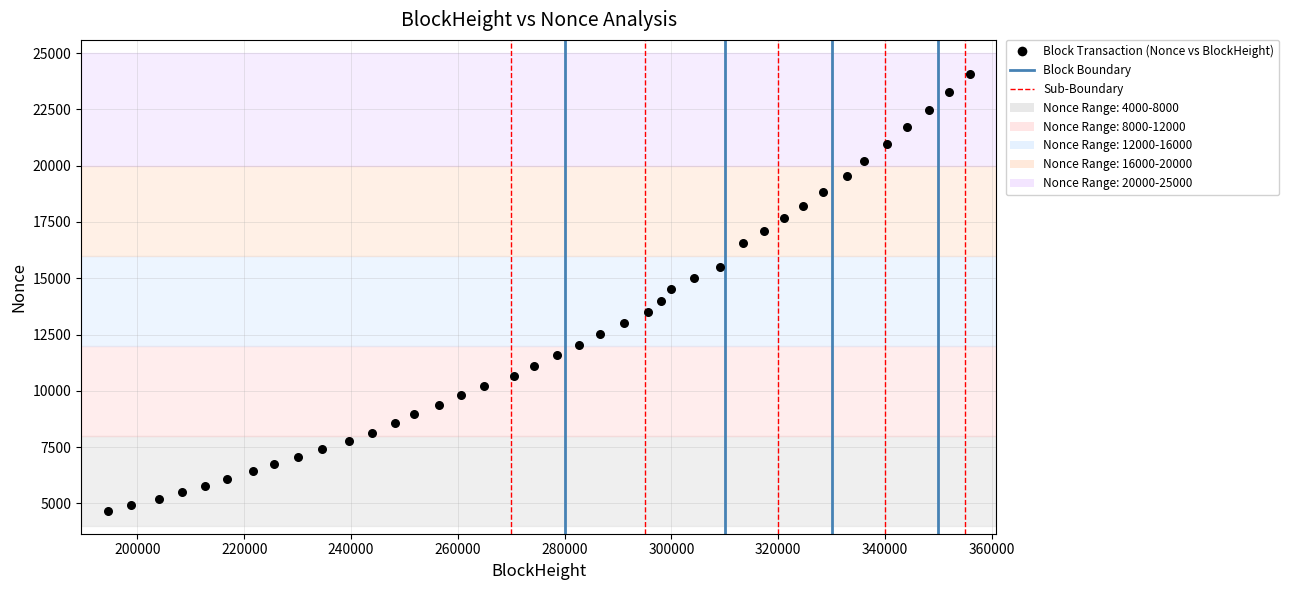

What is the range of X values (max minus min)?

161433